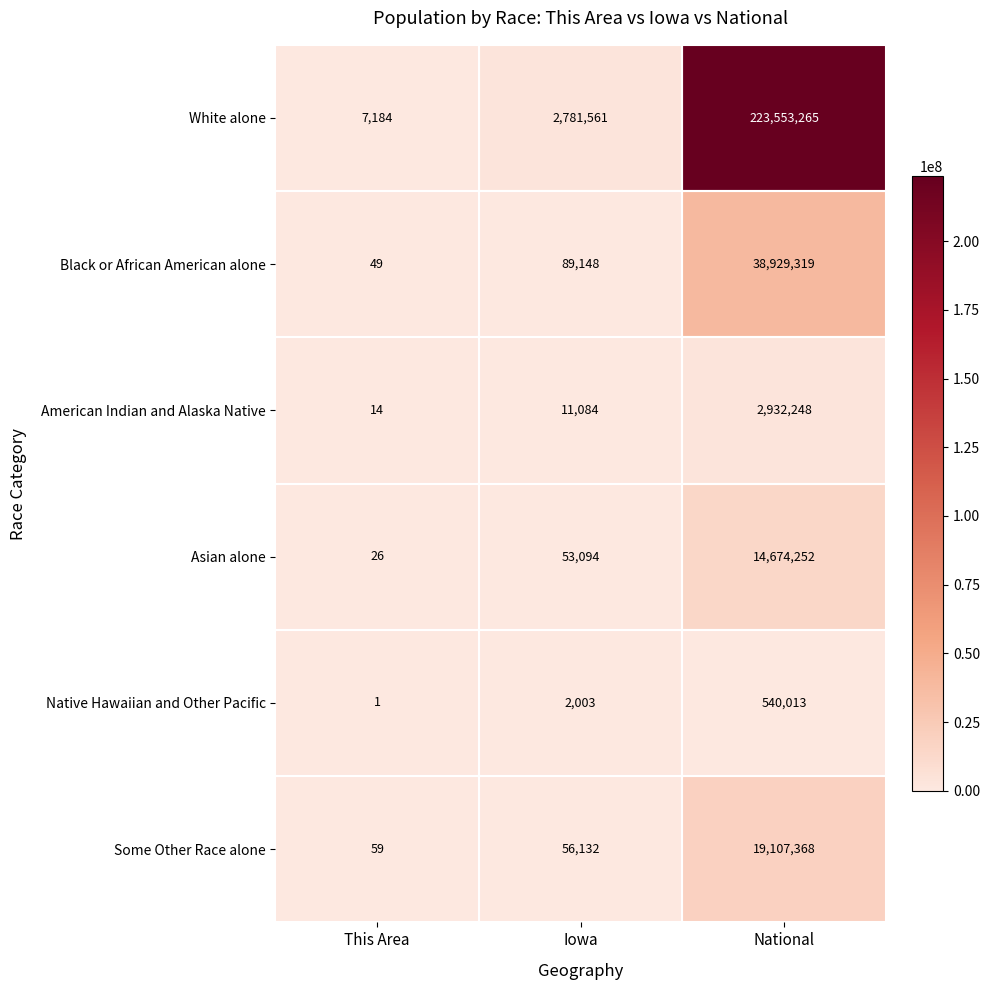

True or false: Black or African American alone has a value of 141085 at Iowa.

False